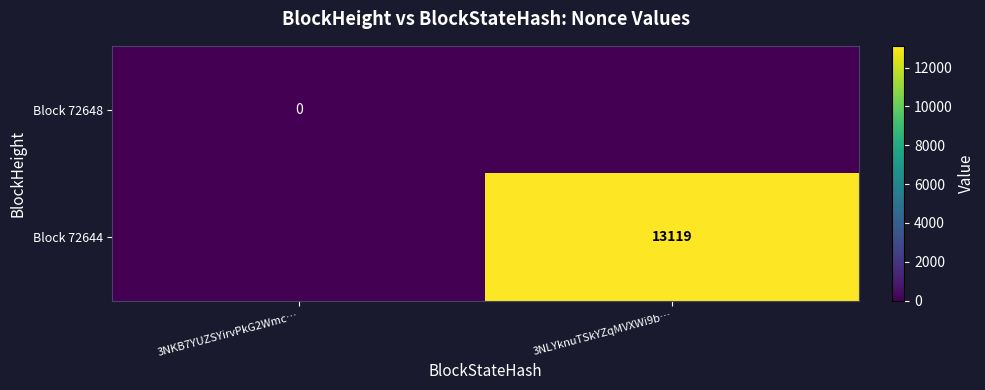

What is the spread (max minus min) of values at 3NLYknuTSkYZqMVXWi9b…?

13119